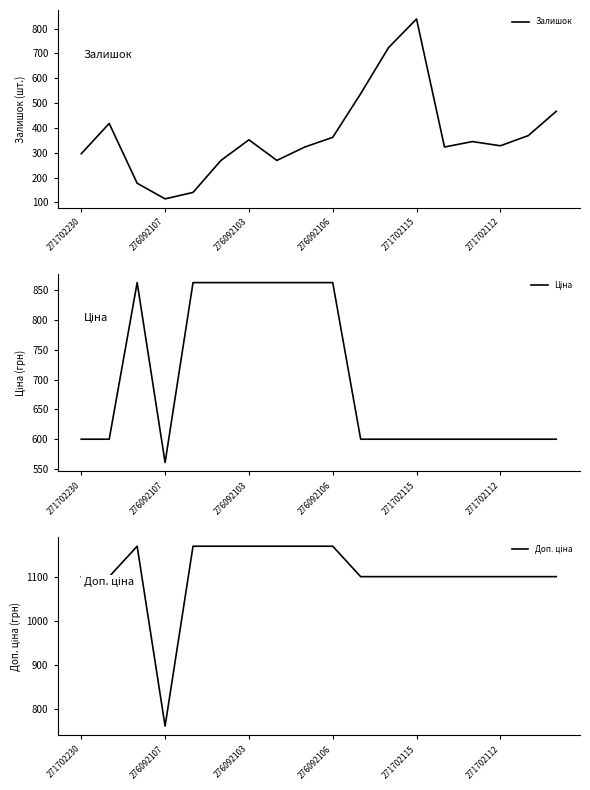

What is the lowest value of the Залишок series?

114